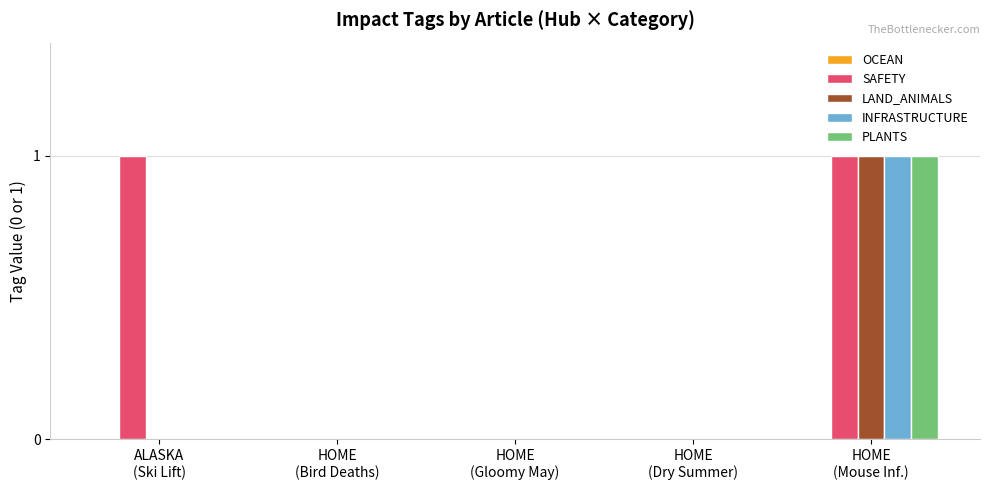

Which series has the largest total across all categories?

SAFETY